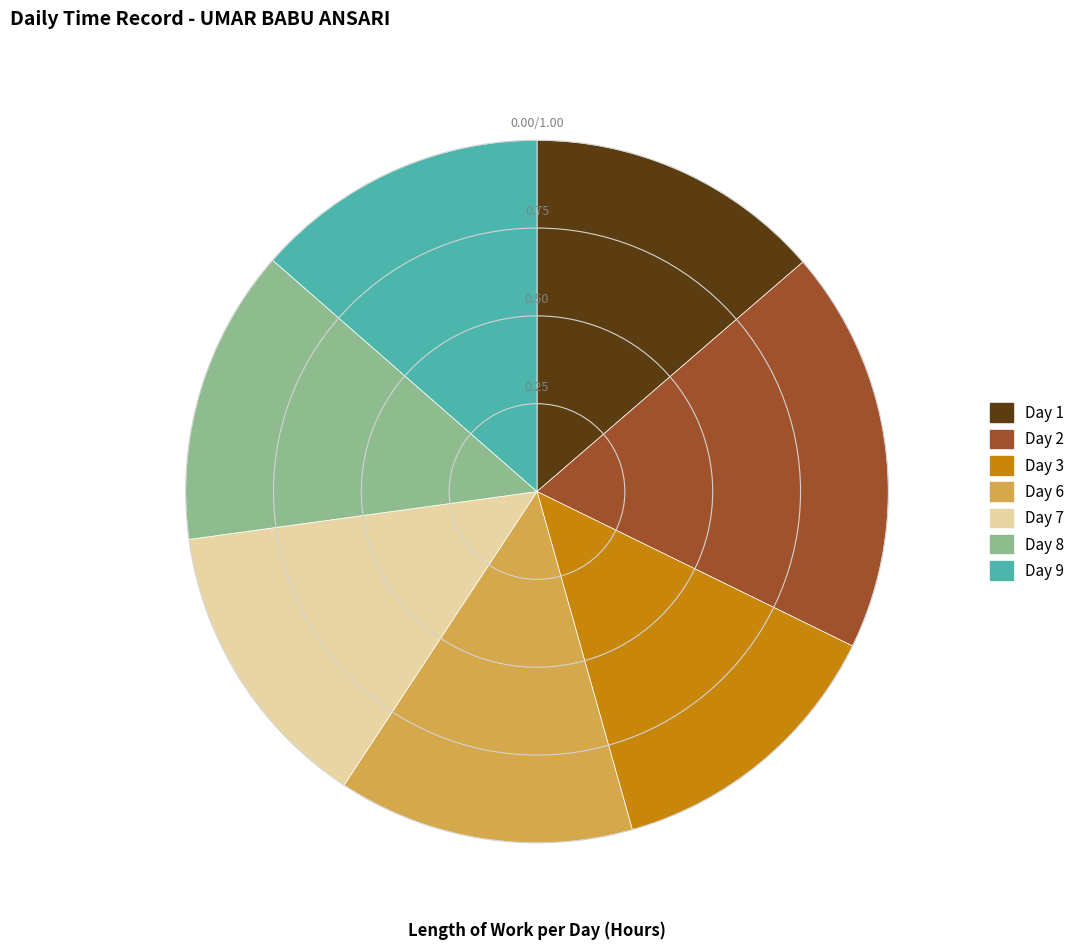

Approximately how many times larger is the value at Day 1 compared to Day 3?

1.0